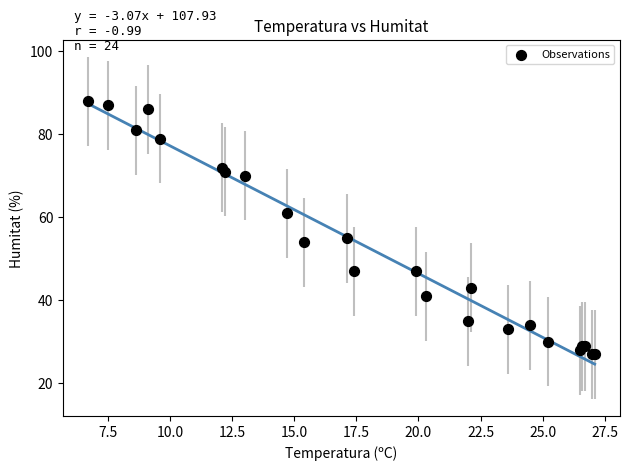

What Y value in the scatter plot is closest to 57?

55